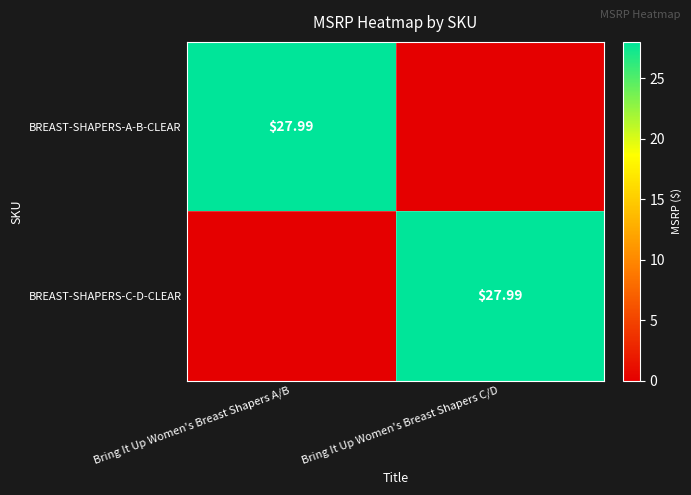

How many series are shown in this chart?

2